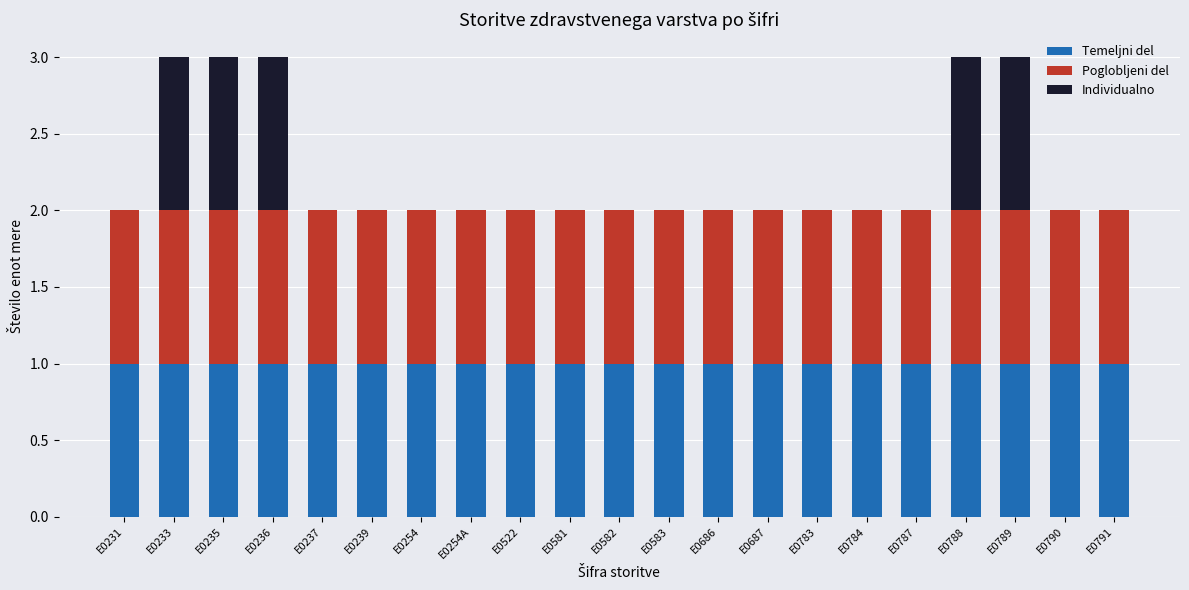

The value of Temeljni del at E0581 is 0. True or false?

False